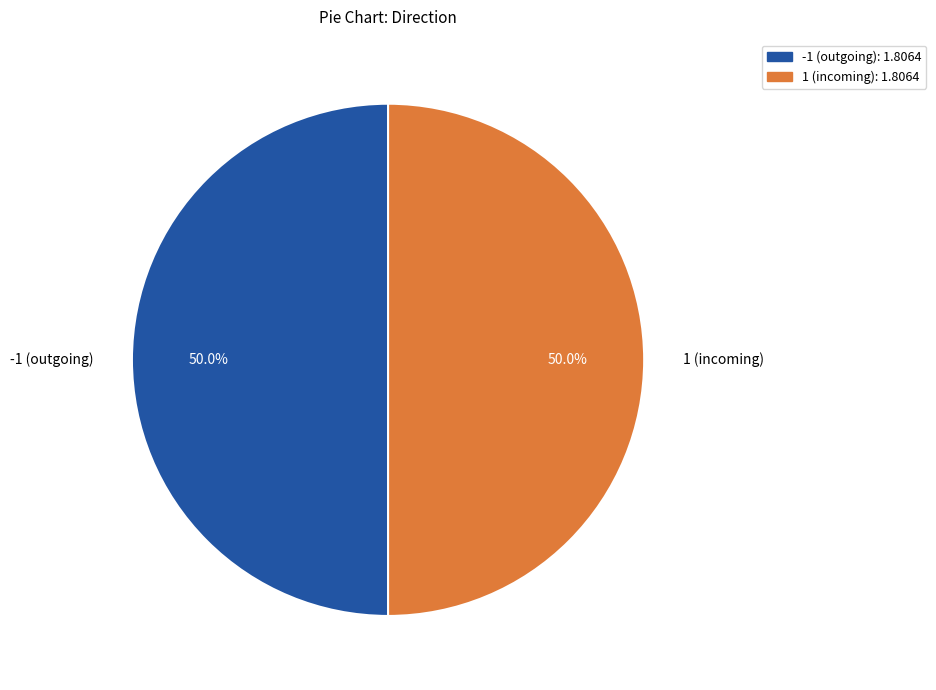

How many segments does this pie chart have?

2